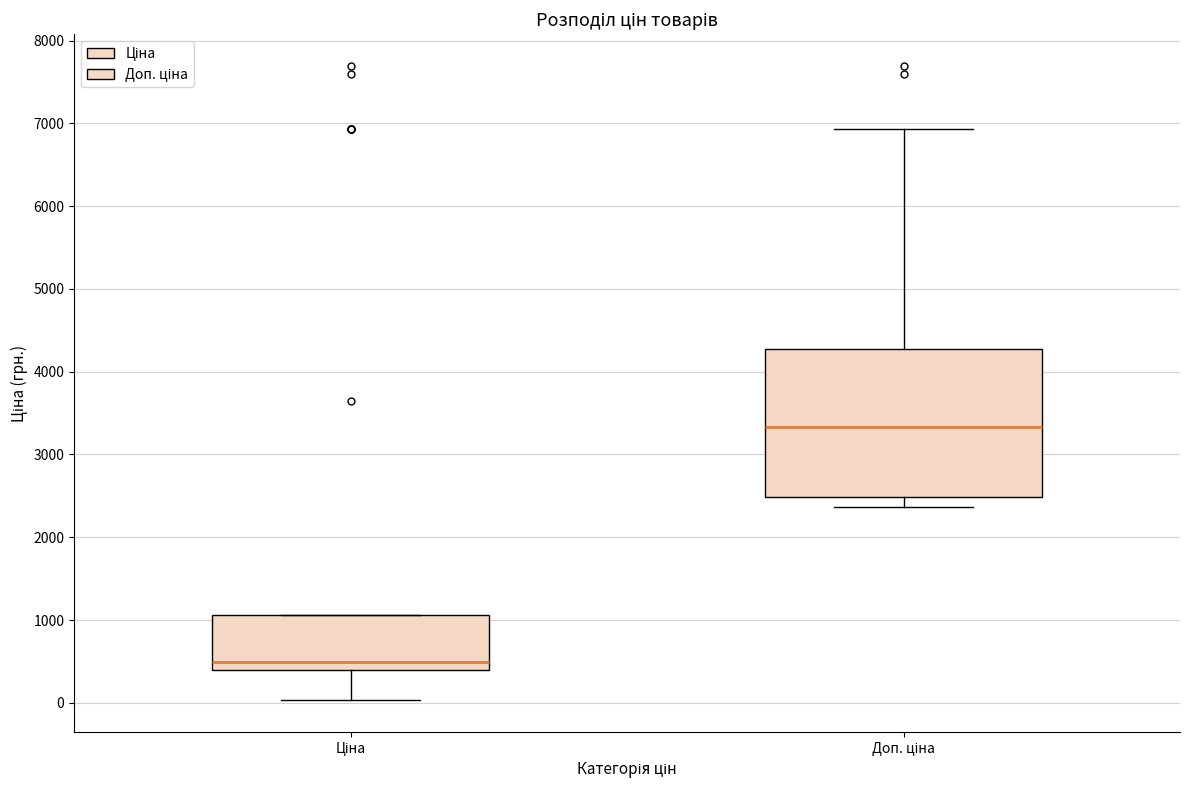

Where is the upper edge of the box for Доп. ціна on the y-axis? The values are not printed on the chart, so give them approximately, as read against the axis.

4300